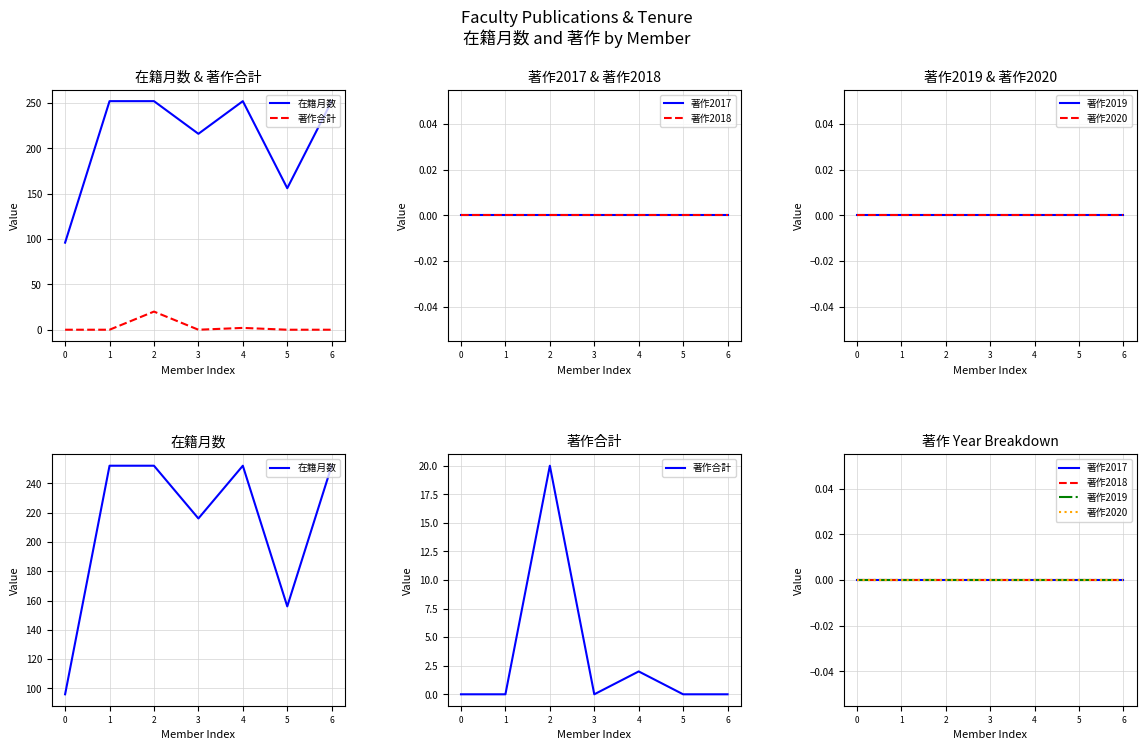

What is the total value across all series at 5?

156